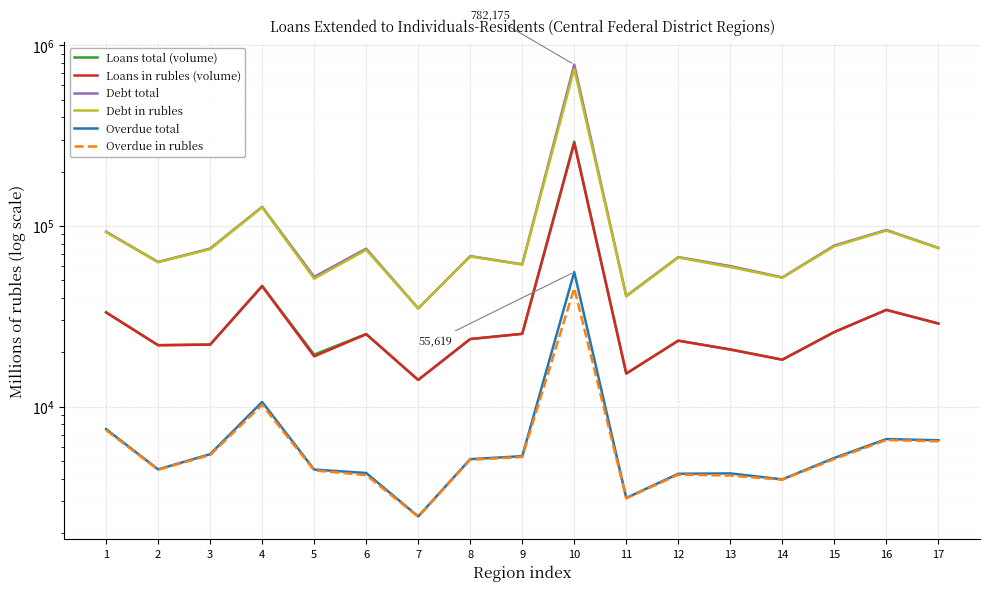

At 13, list the series in order from largest to smallest.

Debt total, Debt in rubles, Loans total (volume), Loans in rubles (volume), Overdue total, Overdue in rubles